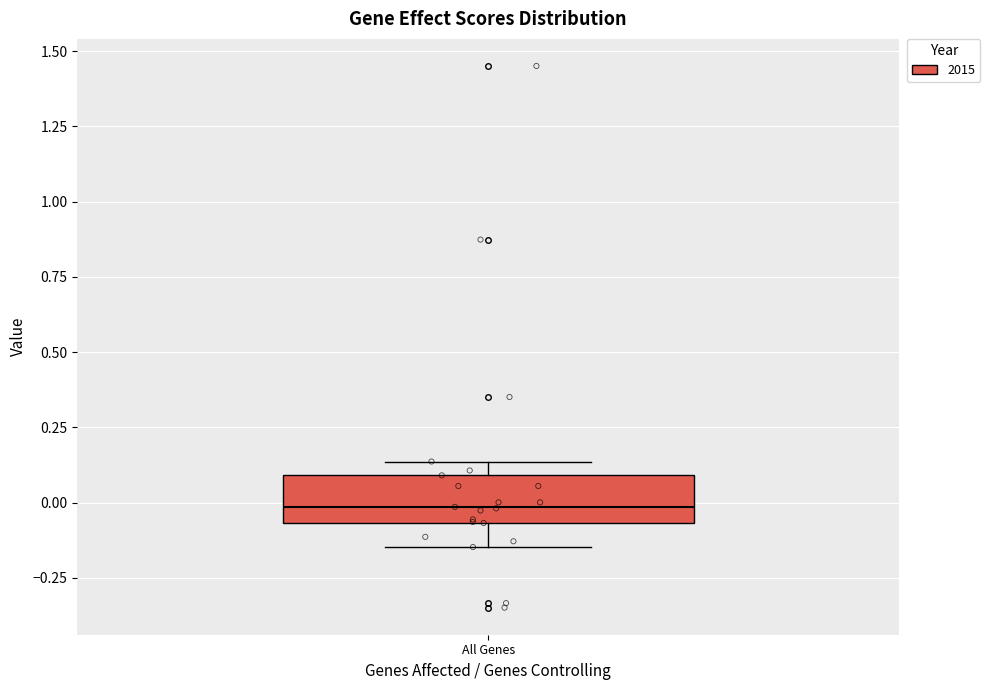

Read this box plot against the y-axis: the position of the median line, the range covered by the box, and the ends of both whiskers. The values are not printed on the chart, so give them approximately, as read against the axis.

median 0.00, box -0.05 to 0.10, whiskers -0.15 to 0.15